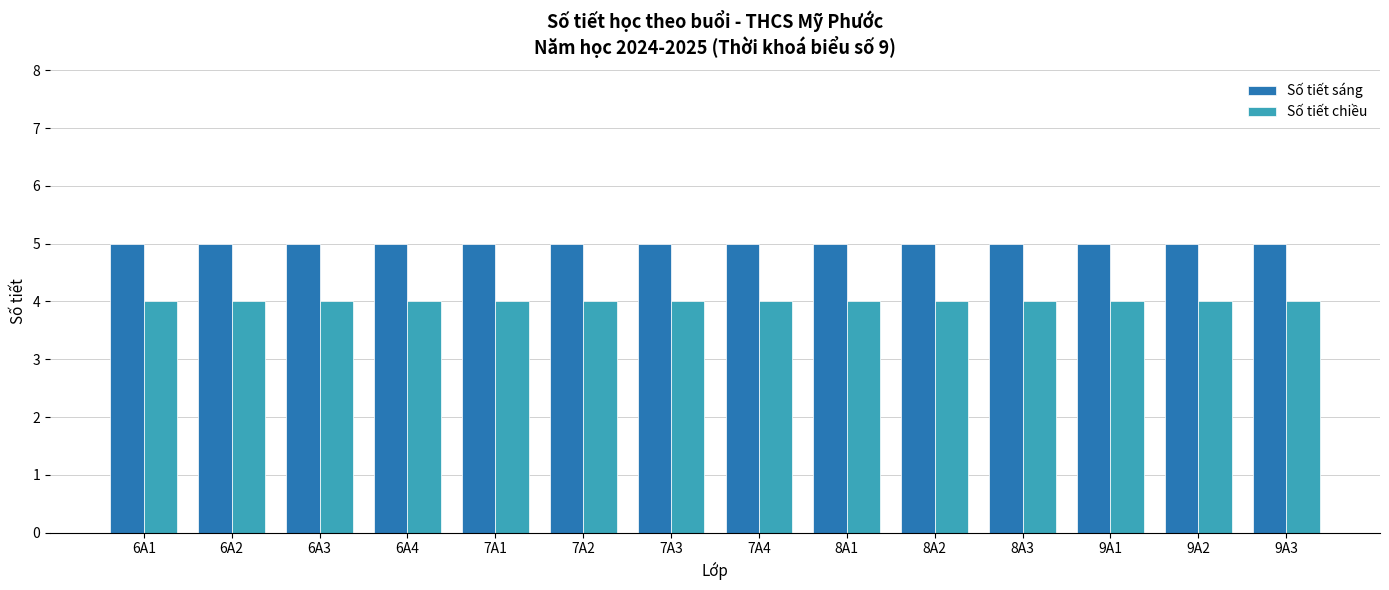

How many series are shown in this chart?

2